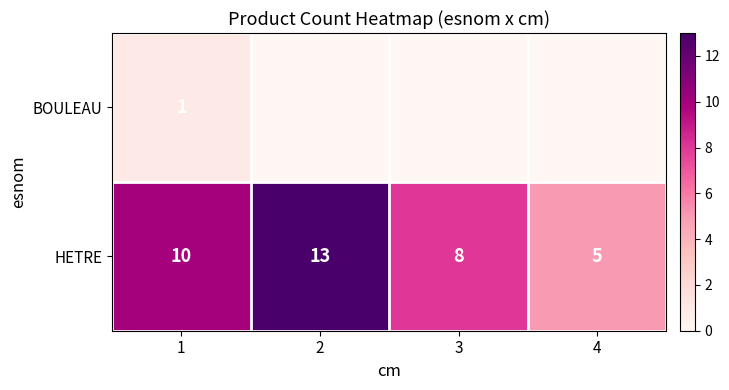

What is the difference between the highest and lowest values at 3?

8